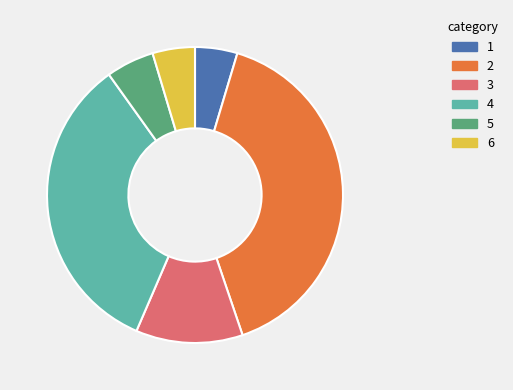

Approximately how many times larger is the value at 3 compared to 5?

2.2